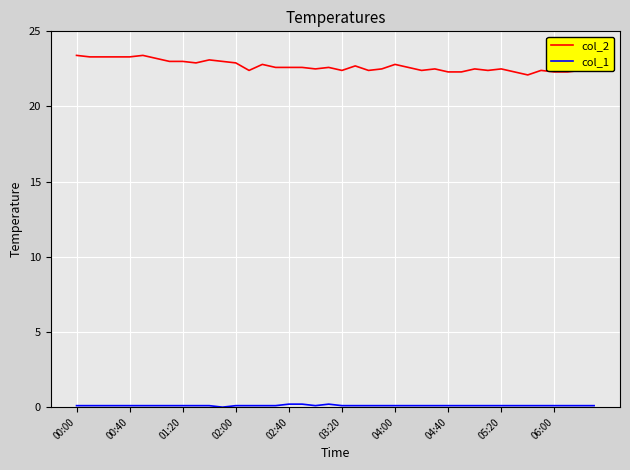

Which series has the widest spread of values?

col_2